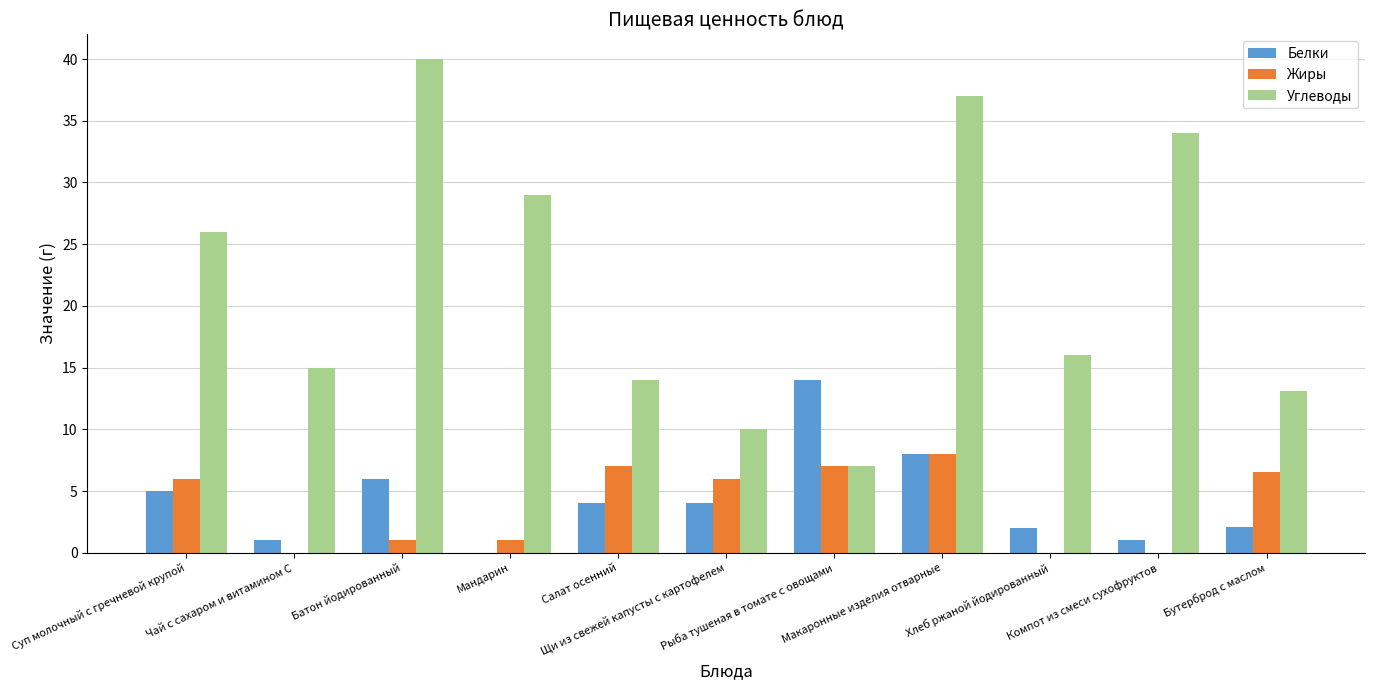

Which series has the largest total across all categories?

Углеводы